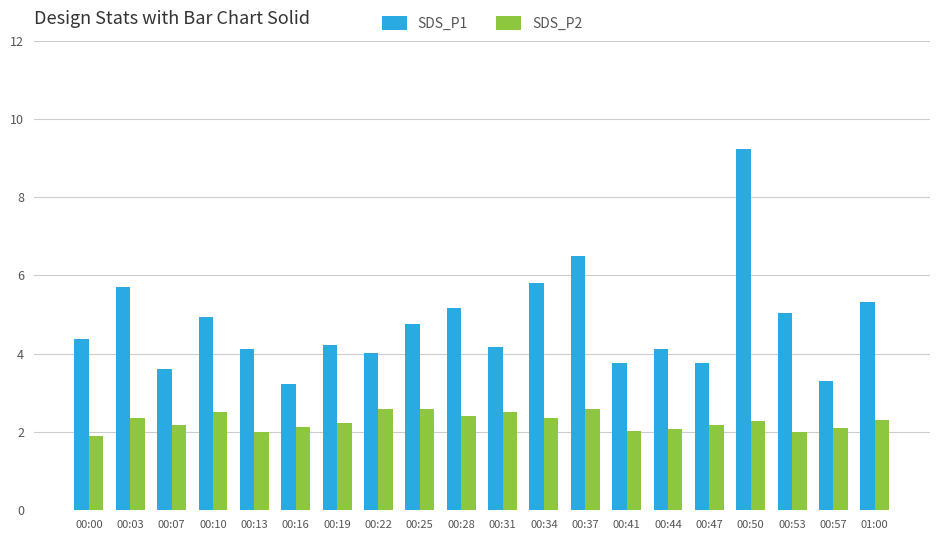

At which category is the sum across all series the highest?

00:50